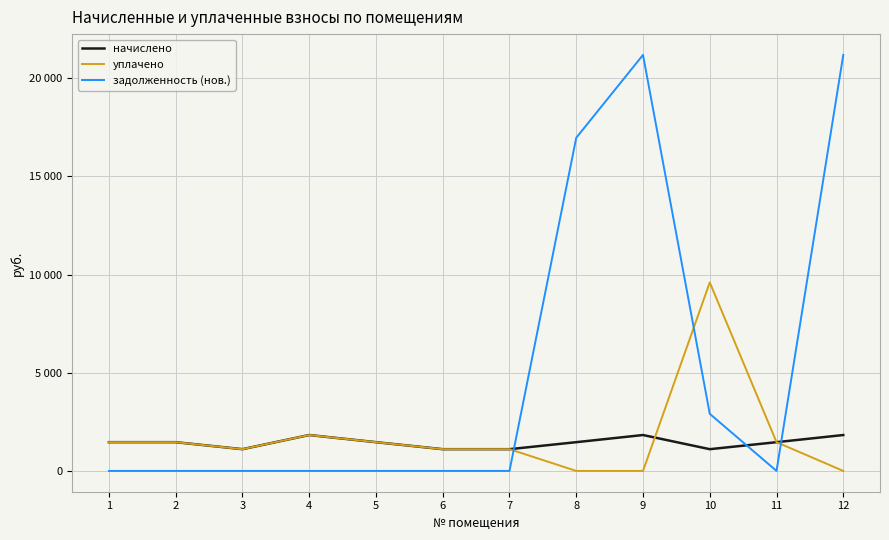

At how many categories does at least one series exceed 5040?

4